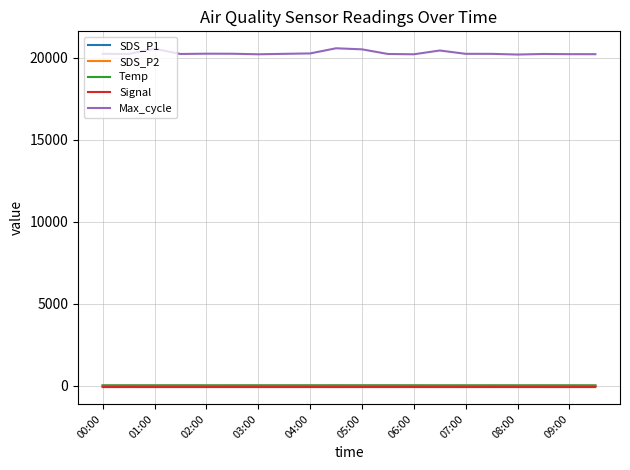

True or false: Signal and Max_cycle intersect in this chart.

False